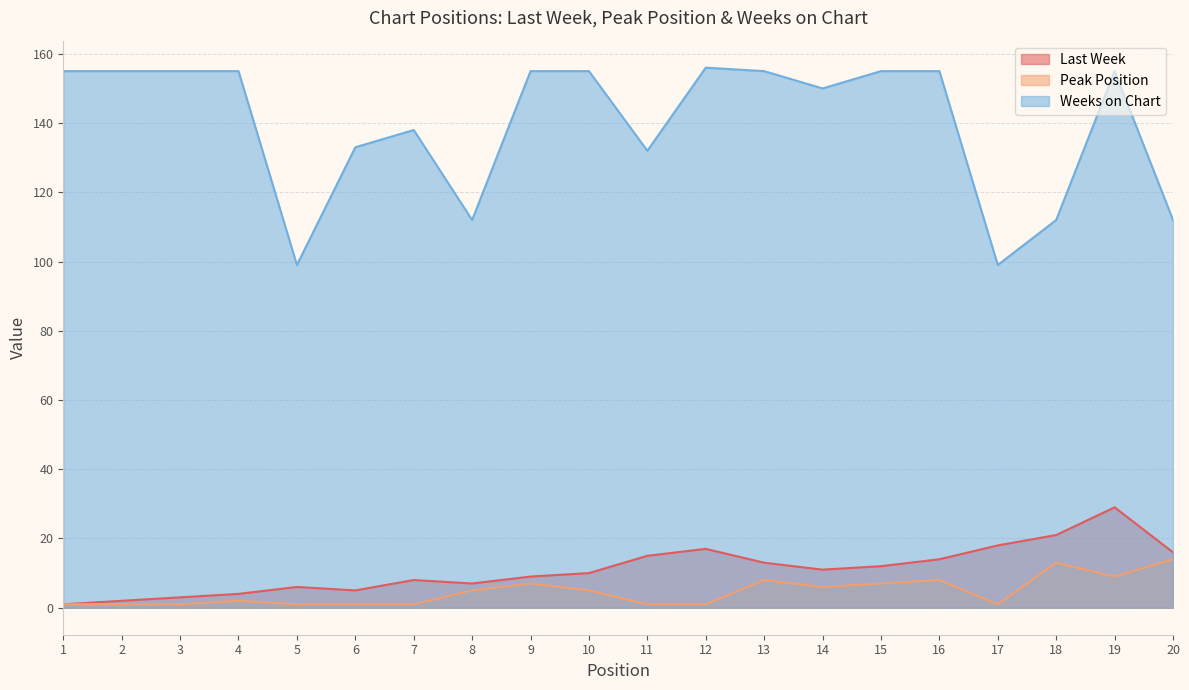

How many values in the Peak Position series are below 5?

10